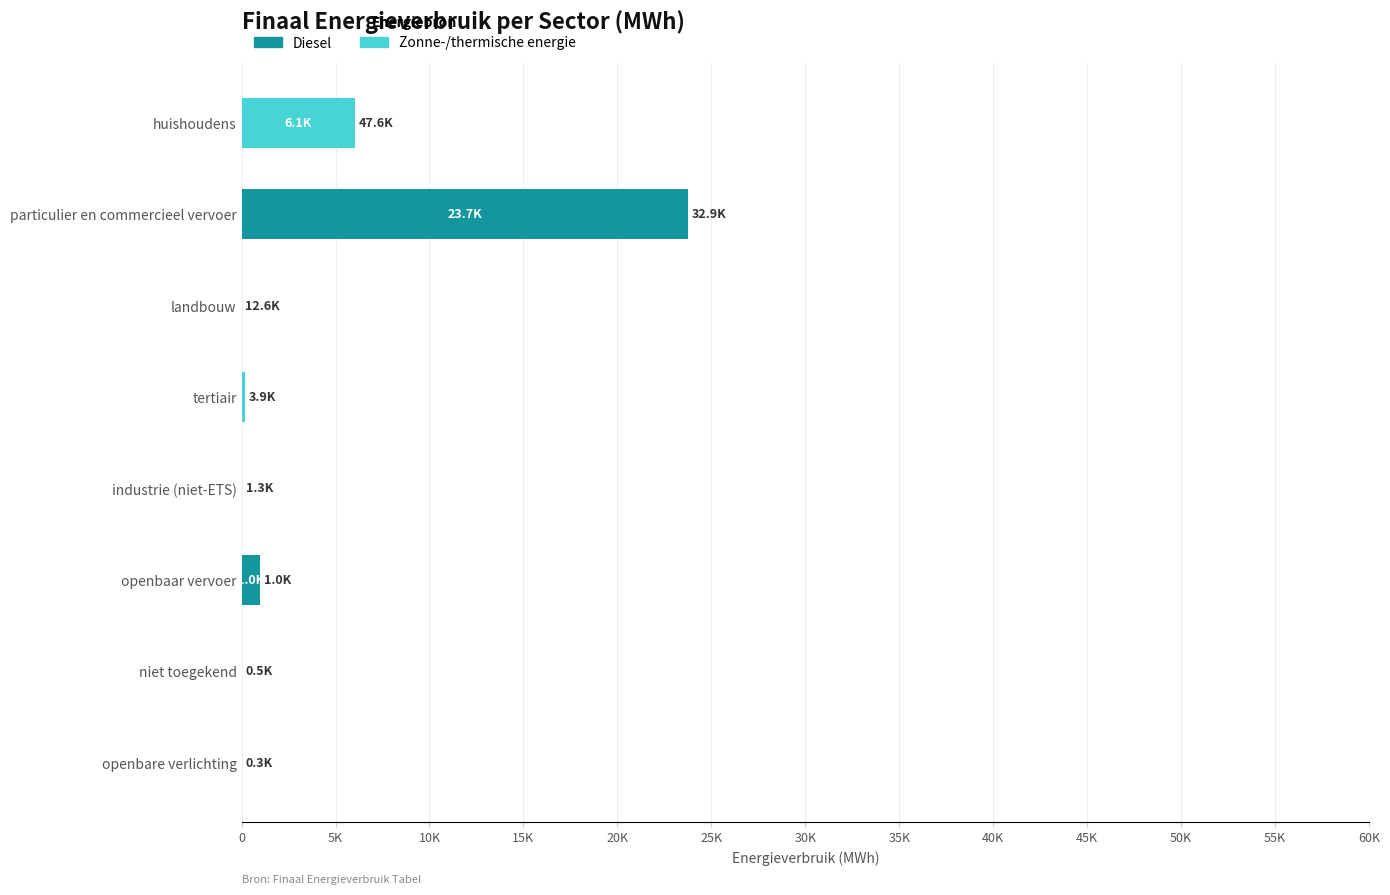

Which series has the largest range (max minus min)?

Diesel